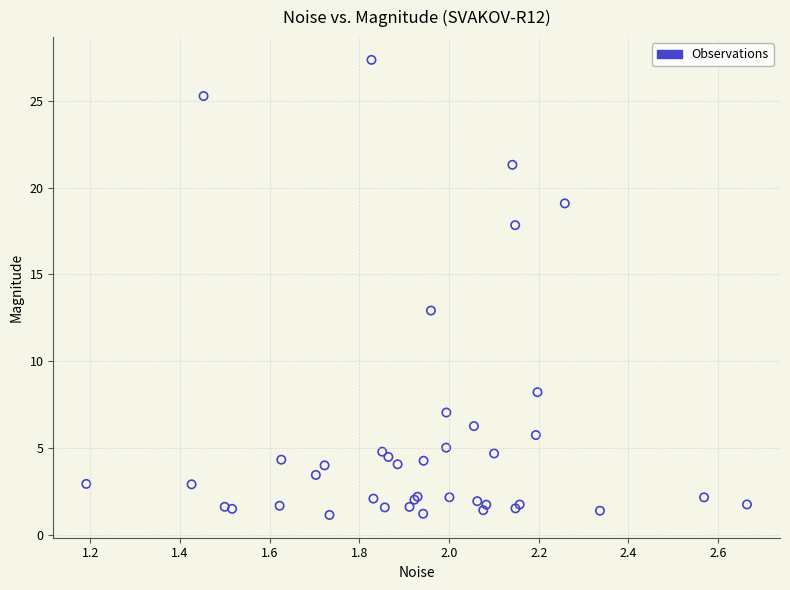

What Y value in the scatter plot is closest to 14?

12.9